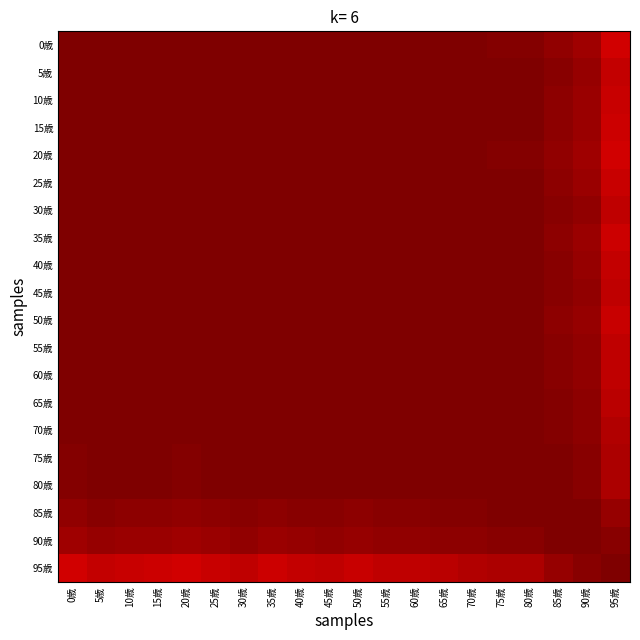

Which has a higher value, 20歳 or 70歳?

20歳